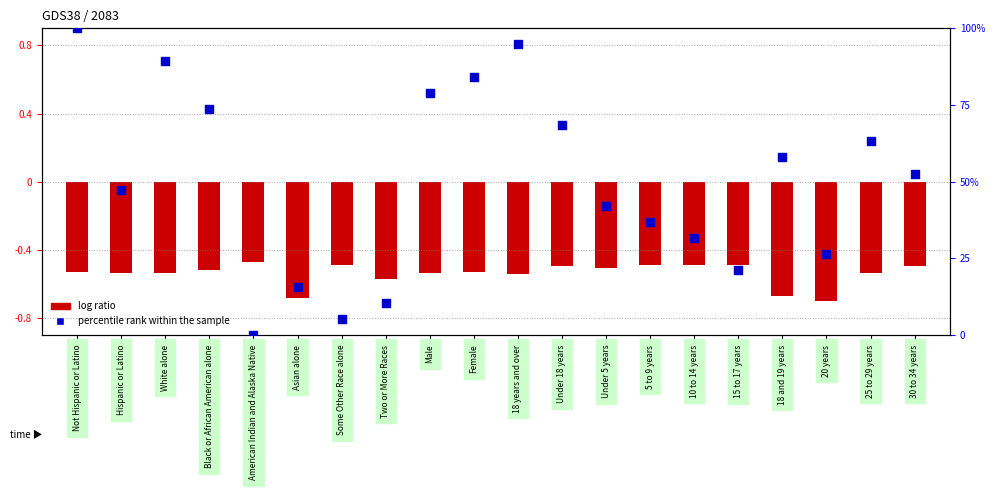

Which series reaches the maximum Y coordinate?

percentile rank within the sample